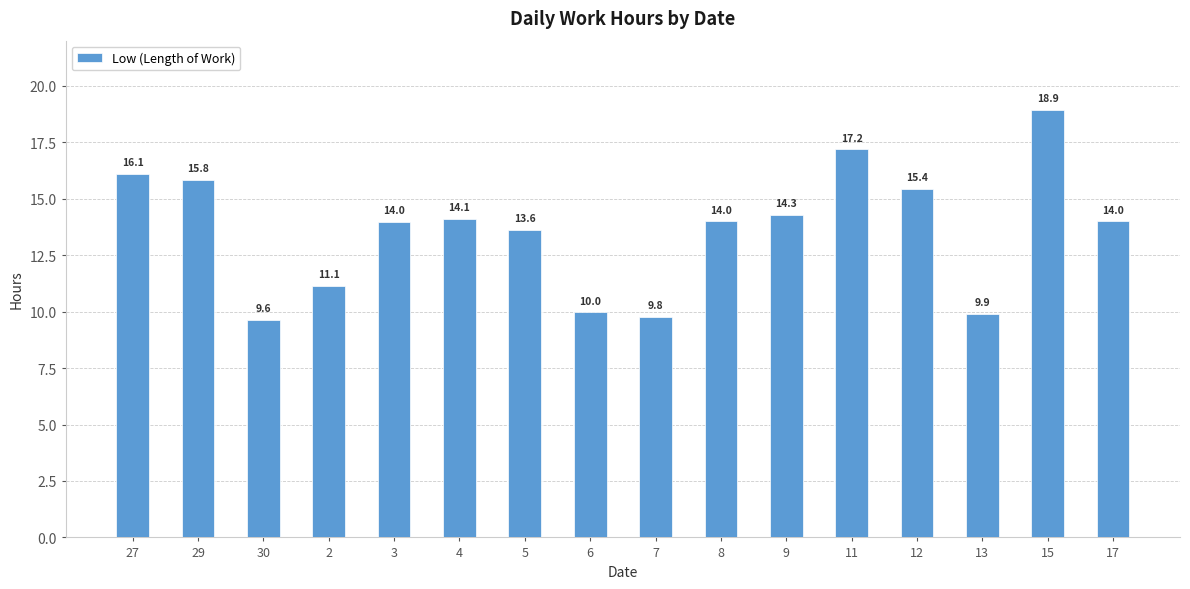

What is the change in value from 27 to 4?

-2.0